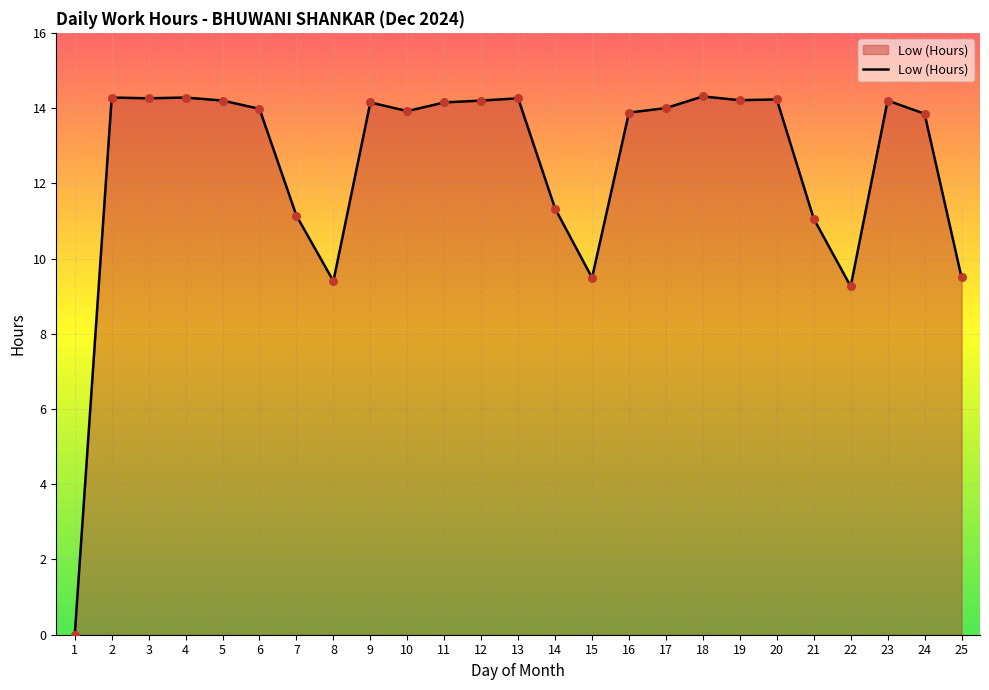

Between 18 and 8, which is larger?

18